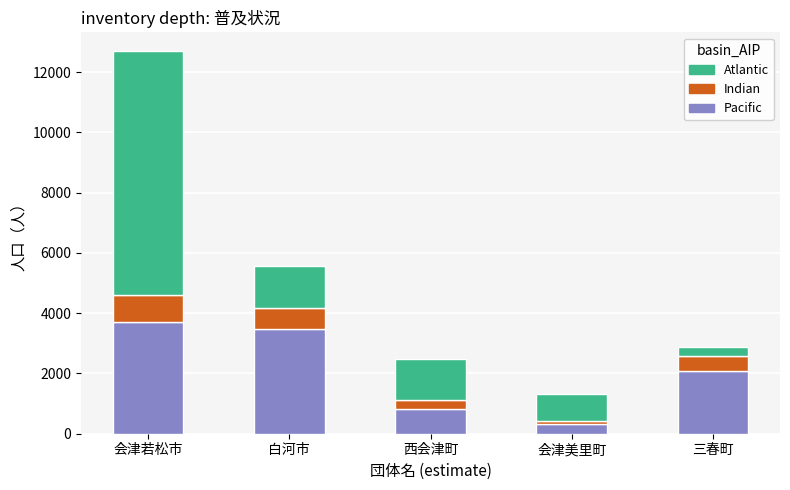

Where is Pacific nearest to the value 2012?

三春町